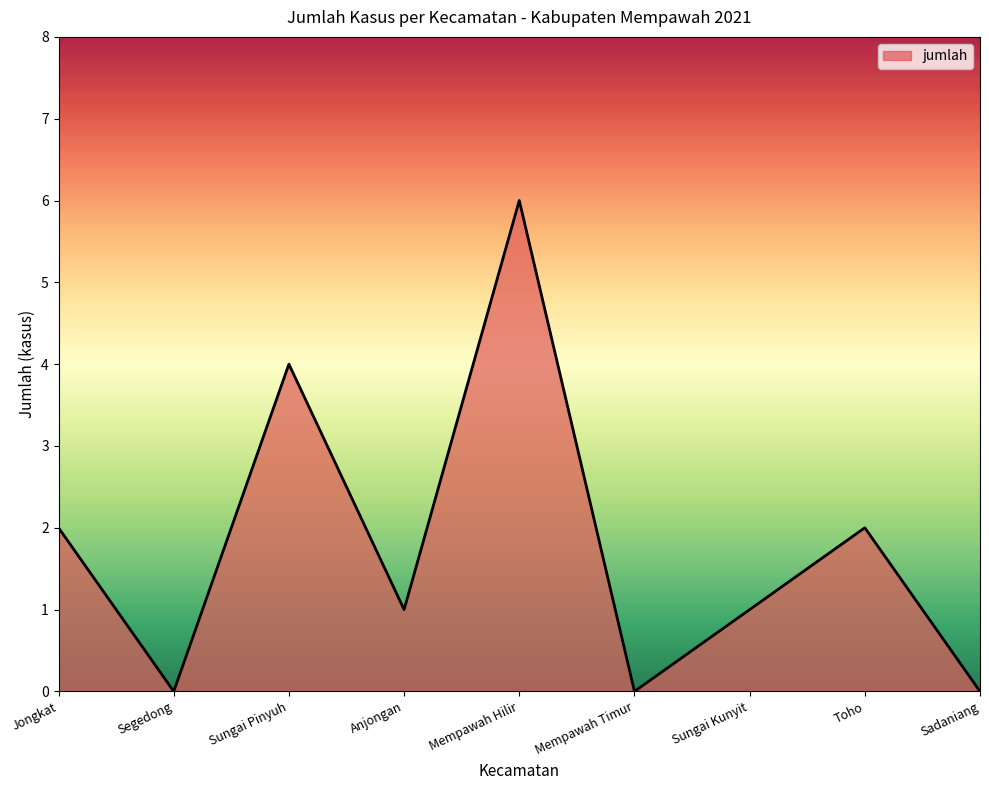

True or false: the data has more than 1 interior local peaks.

True